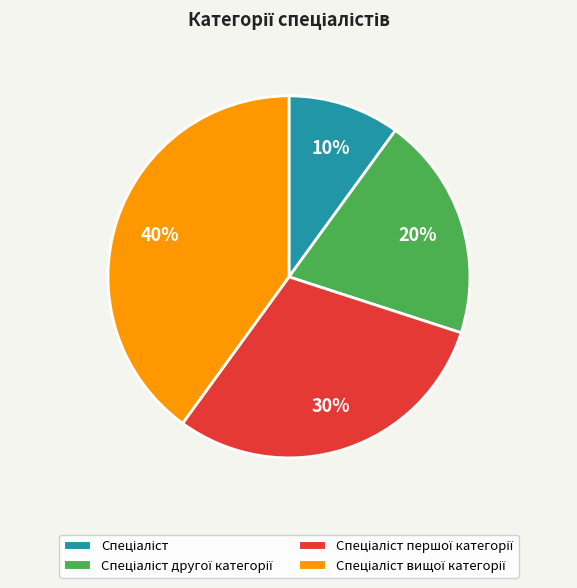

Count the number of slices in the pie.

4